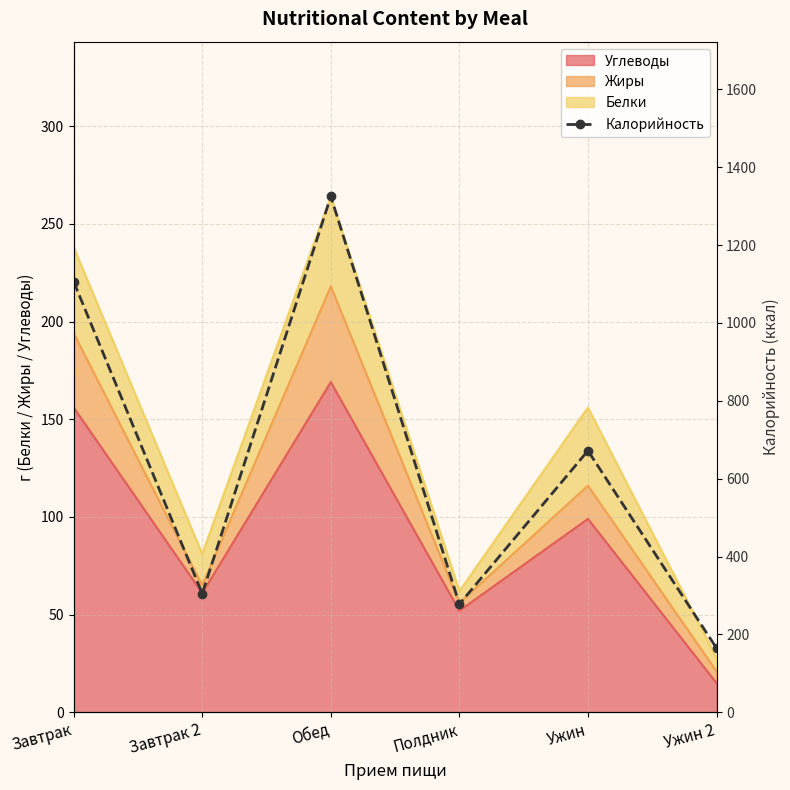

How many interior local peaks (higher than both neighbors) does the data have?

2